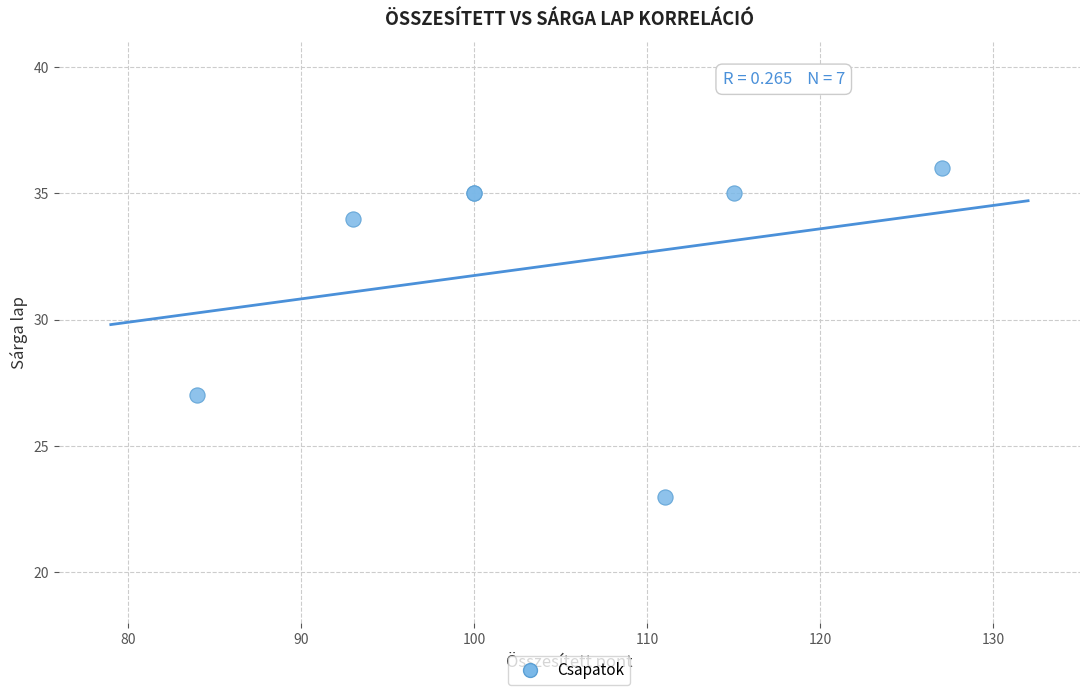

What Y value in the scatter plot is closest to 29?

27